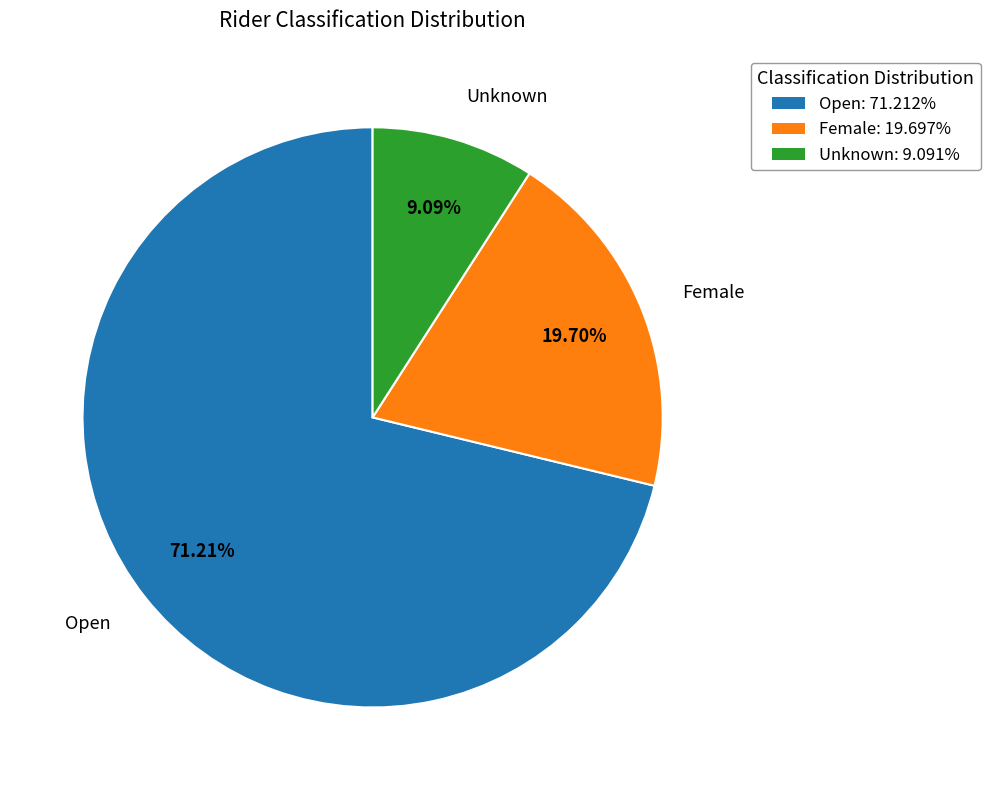

Which category has the biggest portion of the pie?

Open